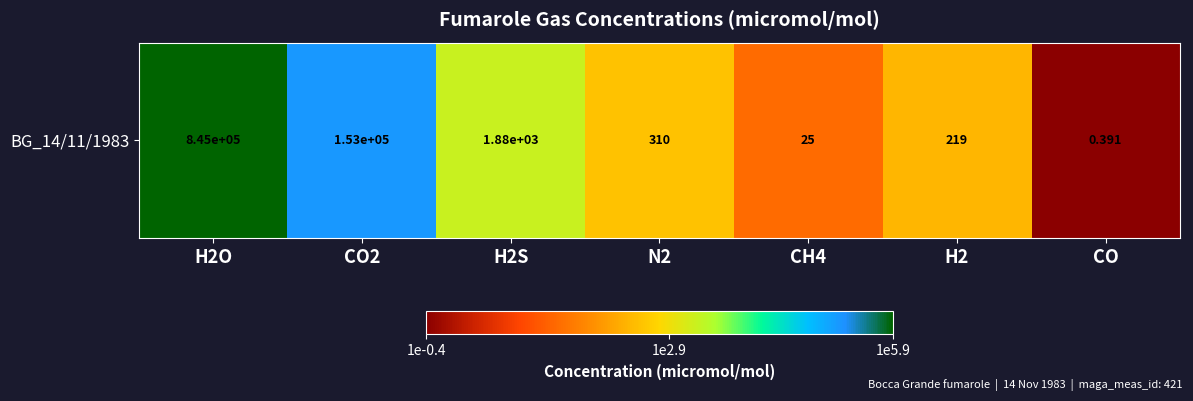

What is the difference between the second highest and second lowest values?

3.8